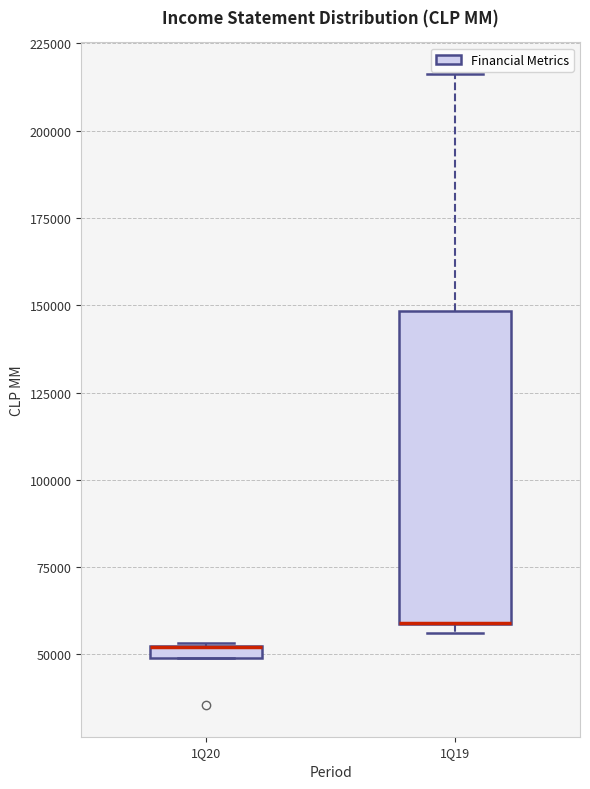

Where does the upper whisker of the box for 1Q19 end on the y-axis? The values are not printed on the chart, so give them approximately, as read against the axis.

215000